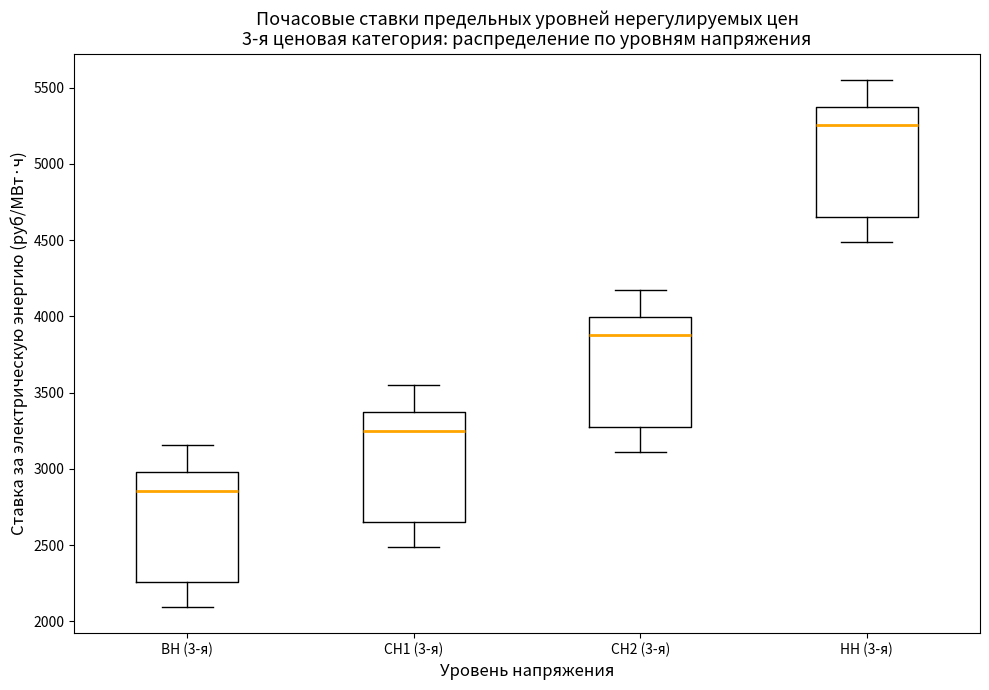

Reading left to right, transcribe this box plot: for each box, give where its median line is, the range the box spans, and where its two whiskers end, as read against the y-axis. The values are not printed on the chart, so give them approximately, as read against the axis.

ВН (3-я): median 2850, box 2250 to 3000, whiskers 2100 to 3150
СН1 (3-я): median 3250, box 2650 to 3350, whiskers 2500 to 3550
СН2 (3-я): median 3900, box 3300 to 4000, whiskers 3100 to 4150
НН (3-я): median 5250, box 4650 to 5350, whiskers 4500 to 5550